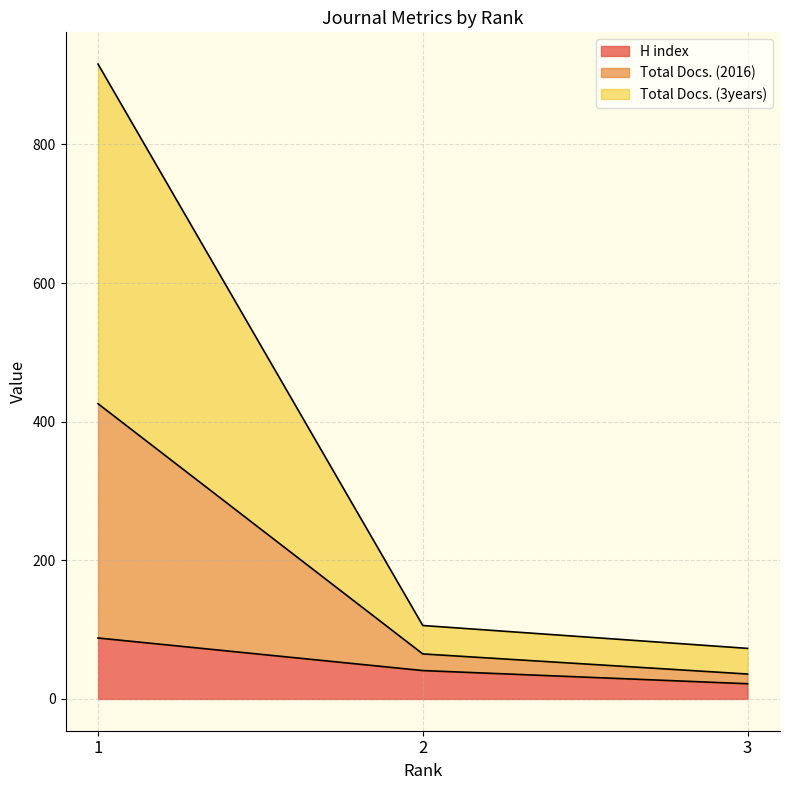

The value of H index at 1 is 88. True or false?

True